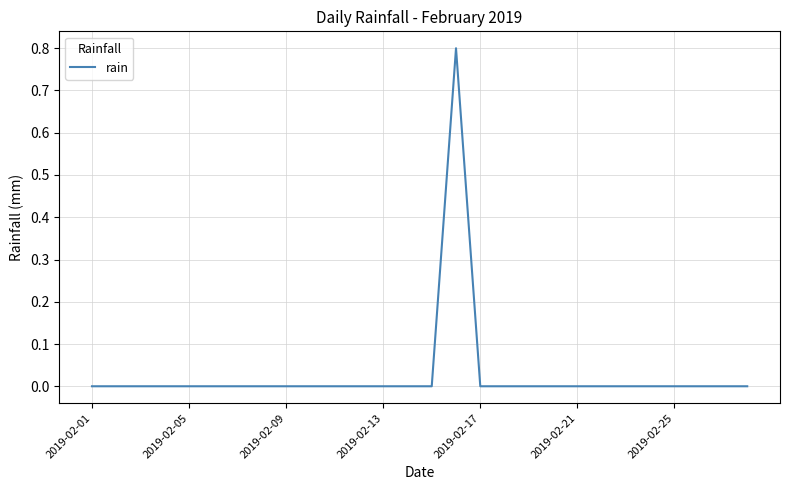

What is the difference between the maximum and minimum values?

0.8